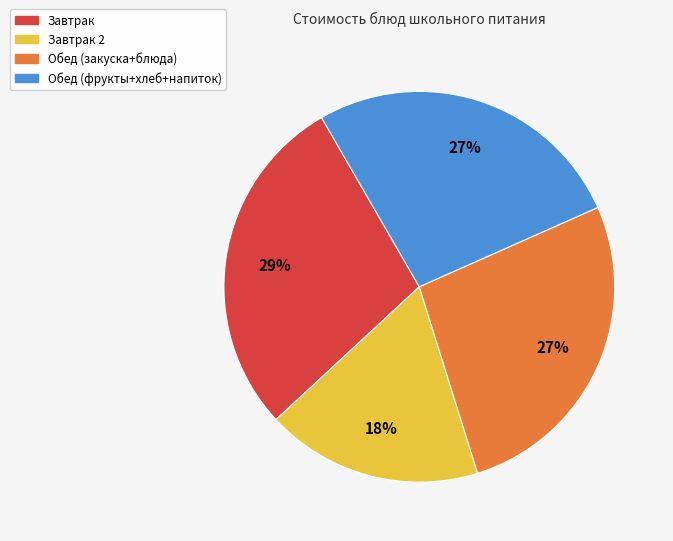

Which has a higher value, Завтрак or Обед (закуска+блюда)?

Завтрак